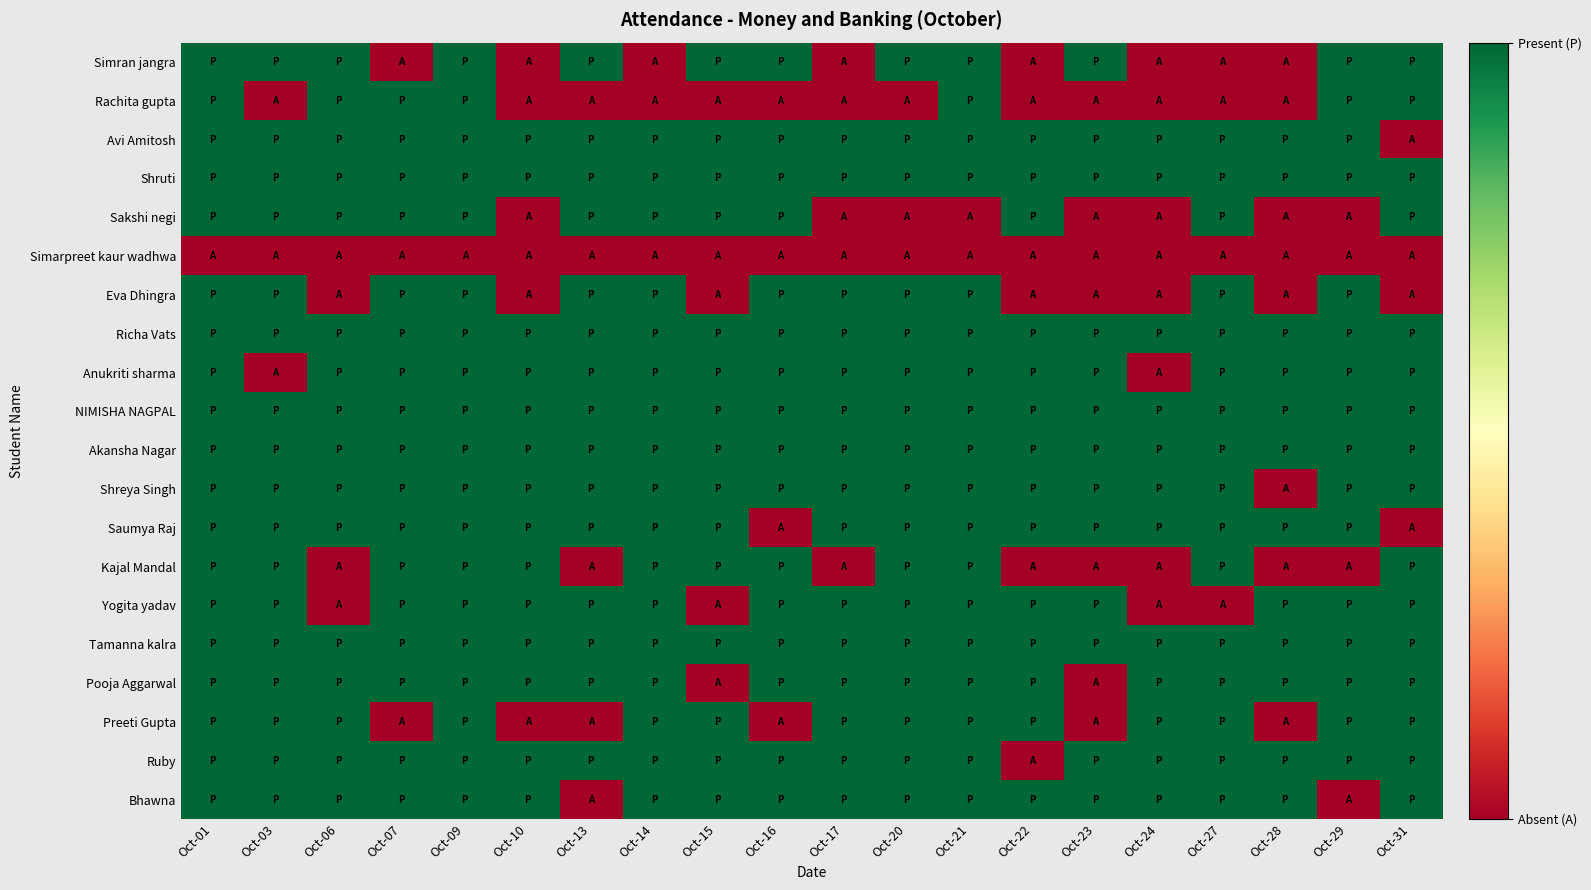

What is the spread (max minus min) of values at Oct-06?

1